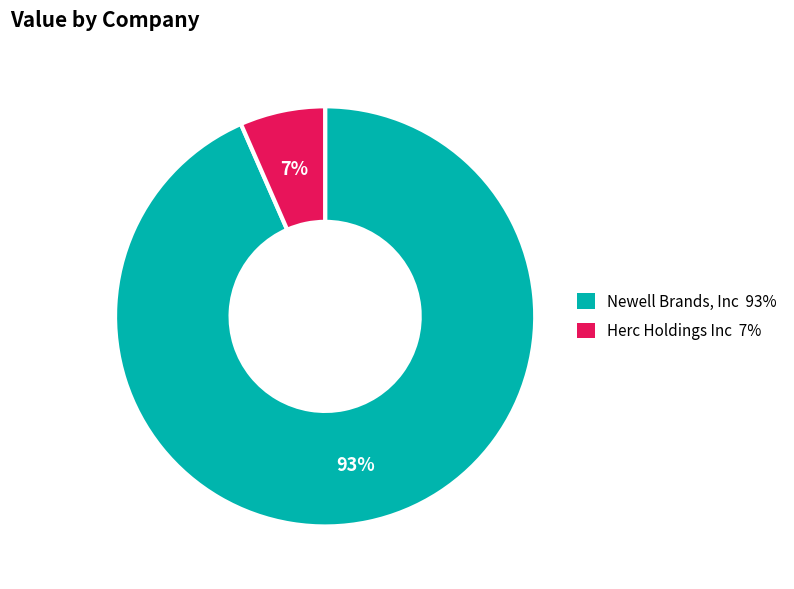

How many slices are in this pie chart?

2